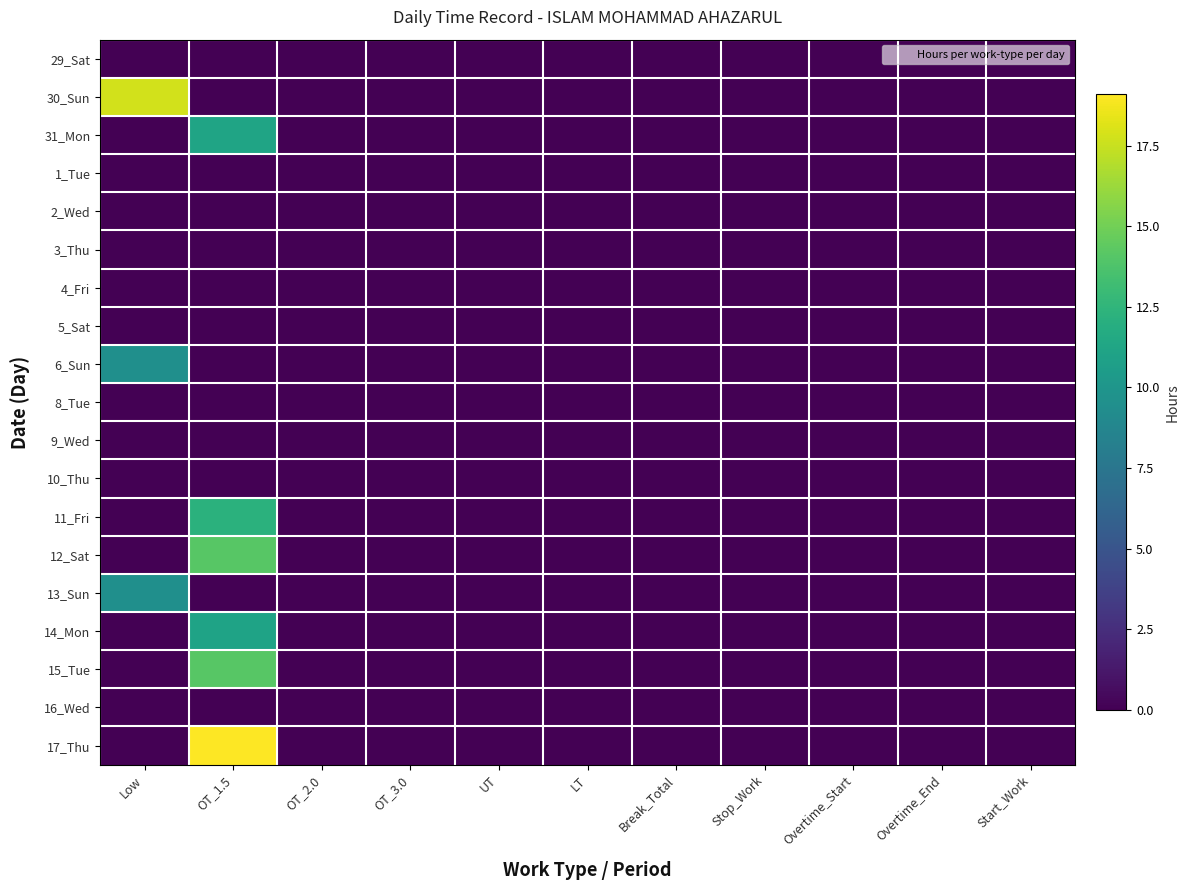

Reading right to left, list all the values displayed in this chart.

29_Sat: Start_Work=0.0	Overtime_End=0.0	Overtime_Start=0.0	Stop_Work=0.0	Break_Total=0.0	LT=0.0	UT=0.0	OT_3.0=0.0	OT_2.0=0.0	OT_1.5=0.0	Low=0.0
30_Sun: Start_Work=0.0	Overtime_End=0.0	Overtime_Start=0.0	Stop_Work=0.0	Break_Total=0.0	LT=0.0	UT=0.0	OT_3.0=0.0	OT_2.0=0.0	OT_1.5=0.0	Low=17.8
31_Mon: Start_Work=0.0	Overtime_End=0.0	Overtime_Start=0.0	Stop_Work=0.0	Break_Total=0.0	LT=0.0	UT=0.0	OT_3.0=0.0	OT_2.0=0.0	OT_1.5=11.2	Low=0.0
1_Tue: Start_Work=0.0	Overtime_End=0.0	Overtime_Start=0.0	Stop_Work=0.0	Break_Total=0.0	LT=0.0	UT=0.0	OT_3.0=0.0	OT_2.0=0.0	OT_1.5=0.0	Low=0.0
2_Wed: Start_Work=0.0	Overtime_End=0.0	Overtime_Start=0.0	Stop_Work=0.0	Break_Total=0.0	LT=0.0	UT=0.0	OT_3.0=0.0	OT_2.0=0.0	OT_1.5=0.0	Low=0.0
3_Thu: Start_Work=0.0	Overtime_End=0.0	Overtime_Start=0.0	Stop_Work=0.0	Break_Total=0.0	LT=0.0	UT=0.0	OT_3.0=0.0	OT_2.0=0.0	OT_1.5=0.0	Low=0.0
4_Fri: Start_Work=0.0	Overtime_End=0.0	Overtime_Start=0.0	Stop_Work=0.0	Break_Total=0.0	LT=0.0	UT=0.0	OT_3.0=0.0	OT_2.0=0.0	OT_1.5=0.0	Low=0.0
5_Sat: Start_Work=0.0	Overtime_End=0.0	Overtime_Start=0.0	Stop_Work=0.0	Break_Total=0.0	LT=0.0	UT=0.0	OT_3.0=0.0	OT_2.0=0.0	OT_1.5=0.0	Low=0.0
6_Sun: Start_Work=0.0	Overtime_End=0.0	Overtime_Start=0.0	Stop_Work=0.0	Break_Total=0.0	LT=0.0	UT=0.0	OT_3.0=0.0	OT_2.0=0.0	OT_1.5=0.0	Low=9.5
8_Tue: Start_Work=0.0	Overtime_End=0.0	Overtime_Start=0.0	Stop_Work=0.0	Break_Total=0.0	LT=0.0	UT=0.0	OT_3.0=0.0	OT_2.0=0.0	OT_1.5=0.0	Low=0.0
9_Wed: Start_Work=0.0	Overtime_End=0.0	Overtime_Start=0.0	Stop_Work=0.0	Break_Total=0.0	LT=0.0	UT=0.0	OT_3.0=0.0	OT_2.0=0.0	OT_1.5=0.0	Low=0.0
10_Thu: Start_Work=0.0	Overtime_End=0.0	Overtime_Start=0.0	Stop_Work=0.0	Break_Total=0.0	LT=0.0	UT=0.0	OT_3.0=0.0	OT_2.0=0.0	OT_1.5=0.0	Low=0.0
11_Fri: Start_Work=0.0	Overtime_End=0.0	Overtime_Start=0.0	Stop_Work=0.0	Break_Total=0.0	LT=0.0	UT=0.0	OT_3.0=0.0	OT_2.0=0.0	OT_1.5=12.2	Low=0.0
12_Sat: Start_Work=0.0	Overtime_End=0.0	Overtime_Start=0.0	Stop_Work=0.0	Break_Total=0.0	LT=0.0	UT=0.0	OT_3.0=0.0	OT_2.0=0.0	OT_1.5=14.1	Low=0.0
13_Sun: Start_Work=0.0	Overtime_End=0.0	Overtime_Start=0.0	Stop_Work=0.0	Break_Total=0.0	LT=0.0	UT=0.0	OT_3.0=0.0	OT_2.0=0.0	OT_1.5=0.0	Low=9.5
14_Mon: Start_Work=0.0	Overtime_End=0.0	Overtime_Start=0.0	Stop_Work=0.0	Break_Total=0.0	LT=0.0	UT=0.0	OT_3.0=0.0	OT_2.0=0.0	OT_1.5=11.1	Low=0.0
15_Tue: Start_Work=0.0	Overtime_End=0.0	Overtime_Start=0.0	Stop_Work=0.0	Break_Total=0.0	LT=0.0	UT=0.0	OT_3.0=0.0	OT_2.0=0.0	OT_1.5=14.1	Low=0.0
16_Wed: Start_Work=0.0	Overtime_End=0.0	Overtime_Start=0.0	Stop_Work=0.0	Break_Total=0.0	LT=0.0	UT=0.0	OT_3.0=0.0	OT_2.0=0.0	OT_1.5=0.0	Low=0.0
17_Thu: Start_Work=0.0	Overtime_End=0.0	Overtime_Start=0.0	Stop_Work=0.0	Break_Total=0.0	LT=0.0	UT=0.0	OT_3.0=0.0	OT_2.0=0.0	OT_1.5=19.1	Low=0.0